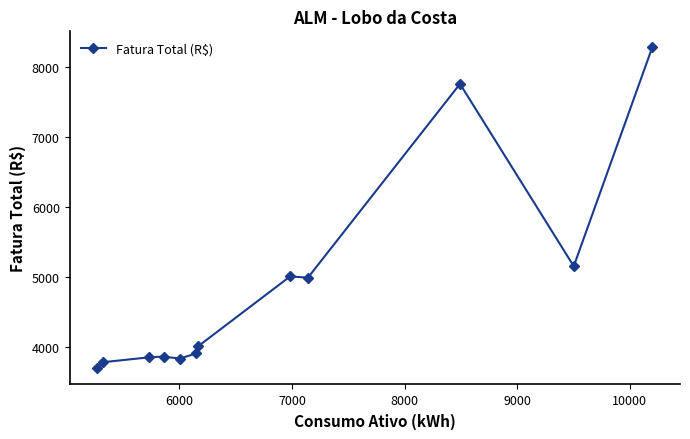

True or false: the data has more than 0 interior local peaks.

True